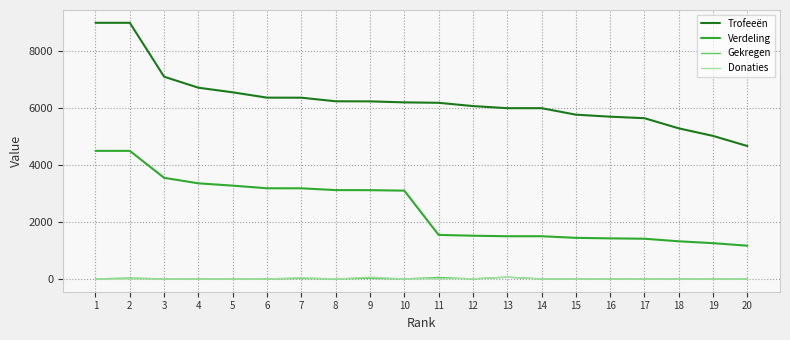

Which series has the largest total across all categories?

Trofeeën